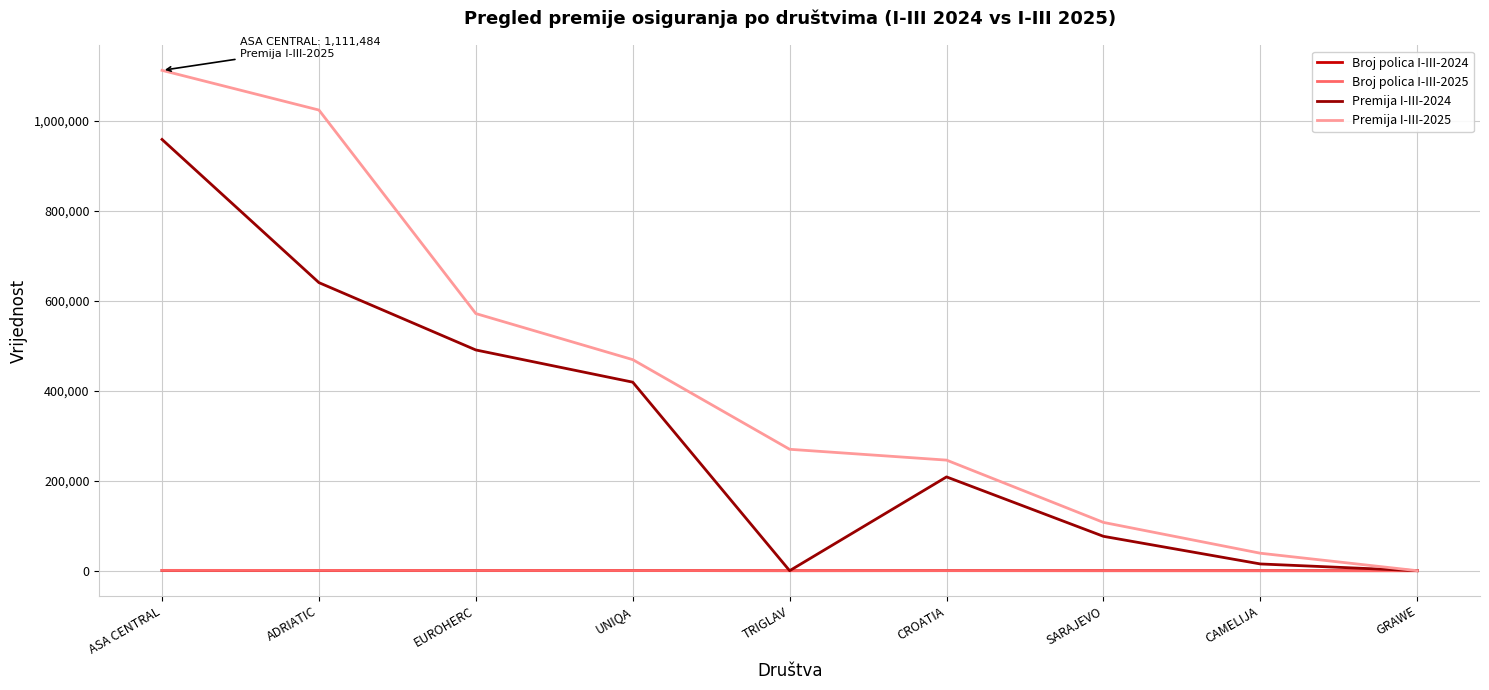

What is the sum of all Broj polica I-III-2025 values?

2577